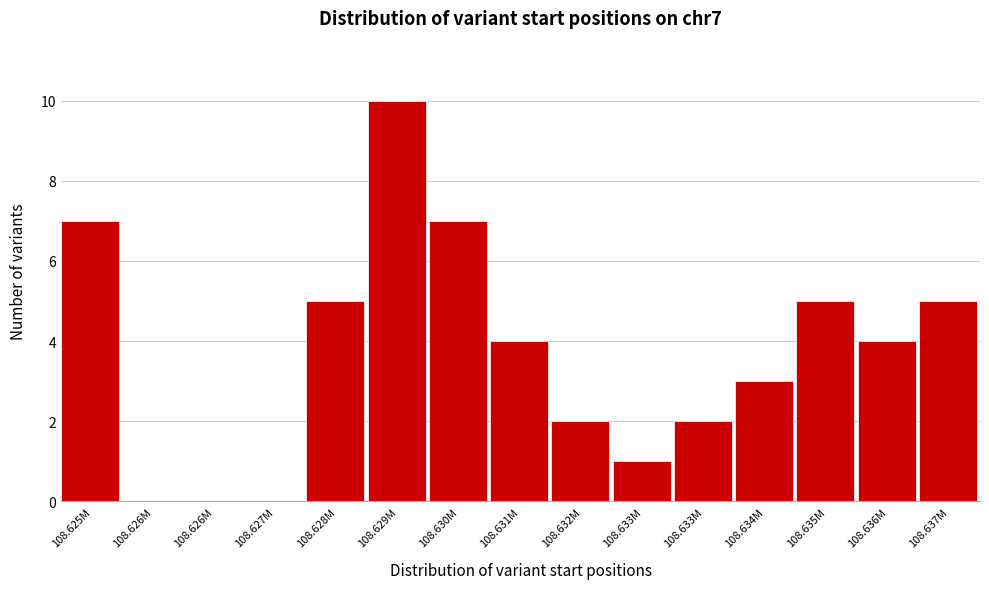

How many distinct data groups are displayed?

1